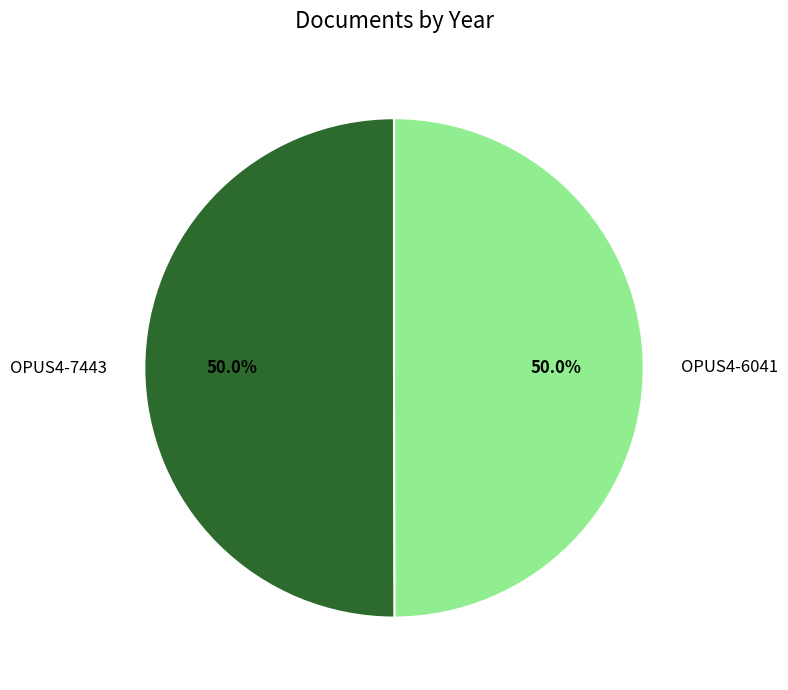

To the nearest percent, what is the average slice percentage?

50%